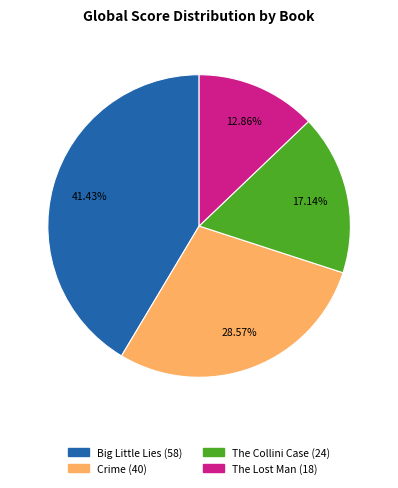

Is there any slice that represents more than half of the pie?

No